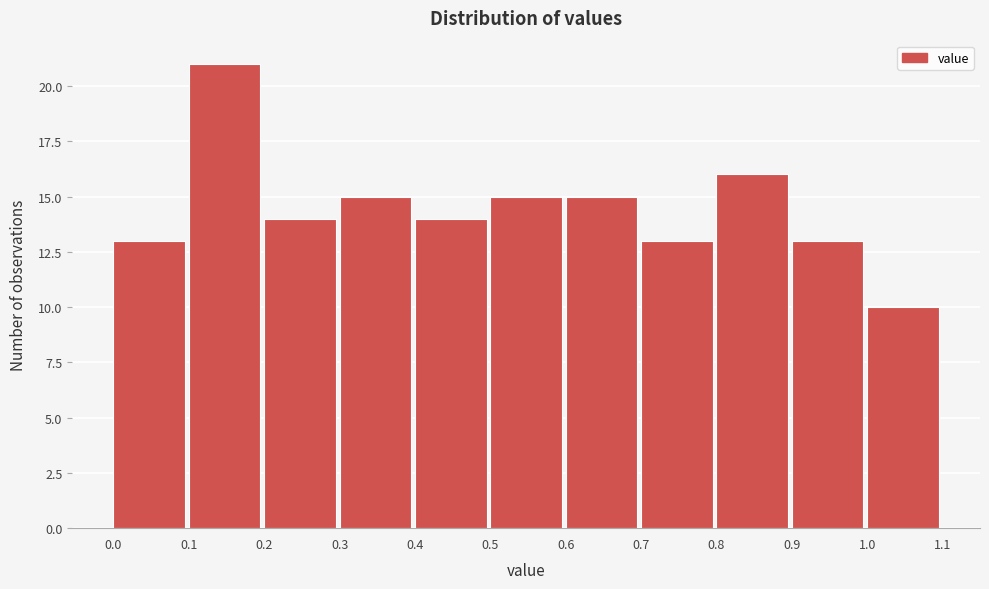

Reading left to right, list every bar in this chart as the range it spans on the x-axis followed by its height. The values are not printed on the chart, so give them approximately, as read against the axis.

0.0 to 0.1: 13
0.1 to 0.2: 21
0.2 to 0.3: 14
0.3 to 0.4: 15
0.4 to 0.5: 14
0.5 to 0.6: 15
0.6 to 0.7: 15
0.7 to 0.8: 13
0.8 to 0.9: 16
0.9 to 1.0: 13
1.0 to 1.1: 10